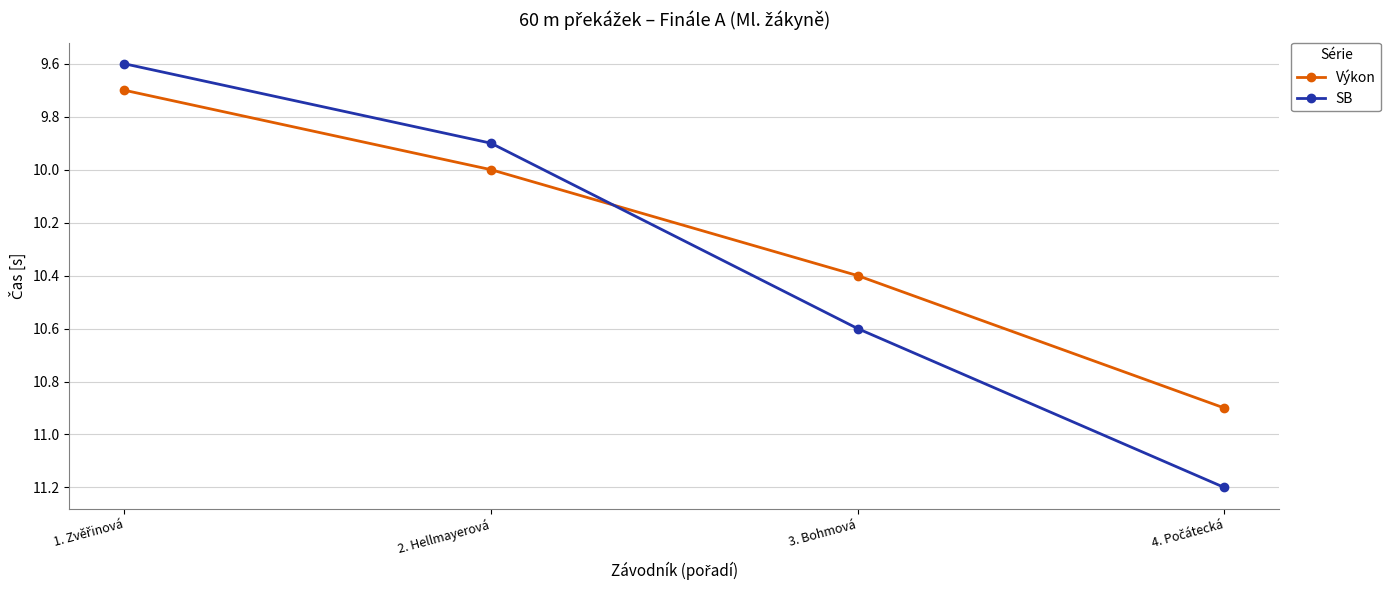

What is the difference between the maximum and second lowest values in the SB series?

1.3